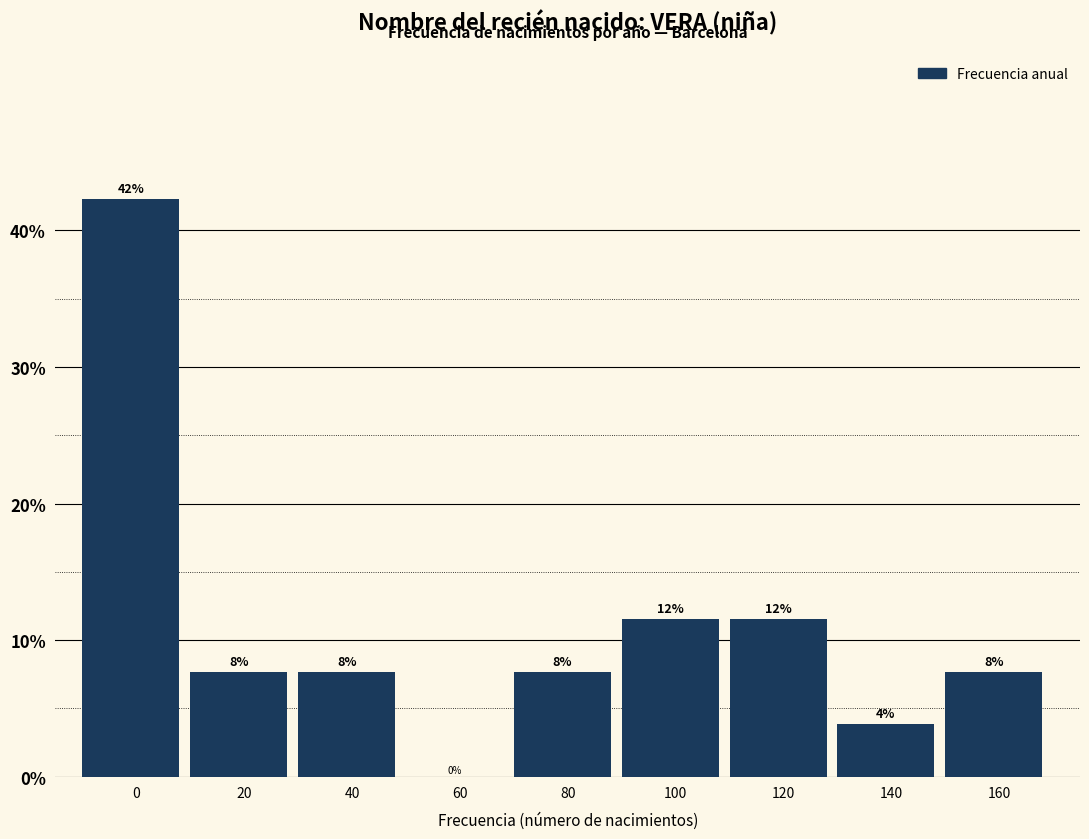

Are the bars horizontal?

No